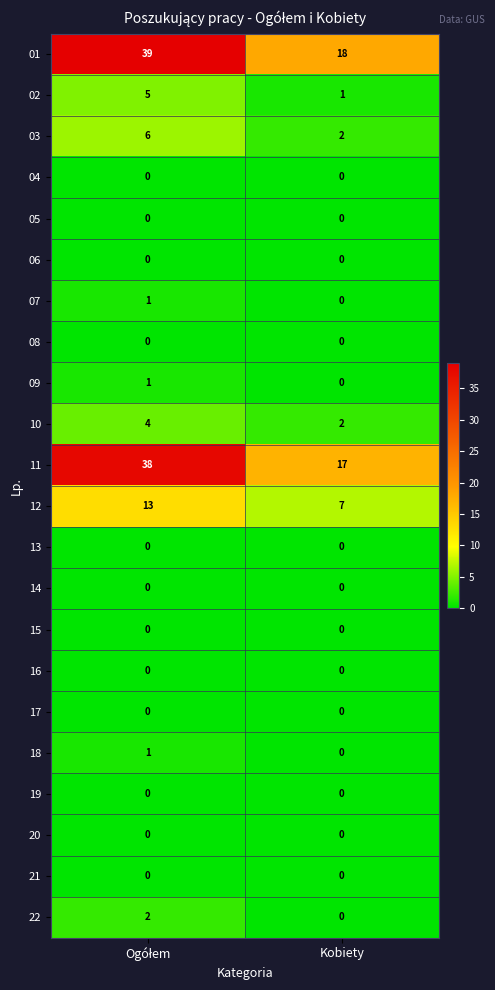

The value of 14 at Kobiety is 0. True or false?

True